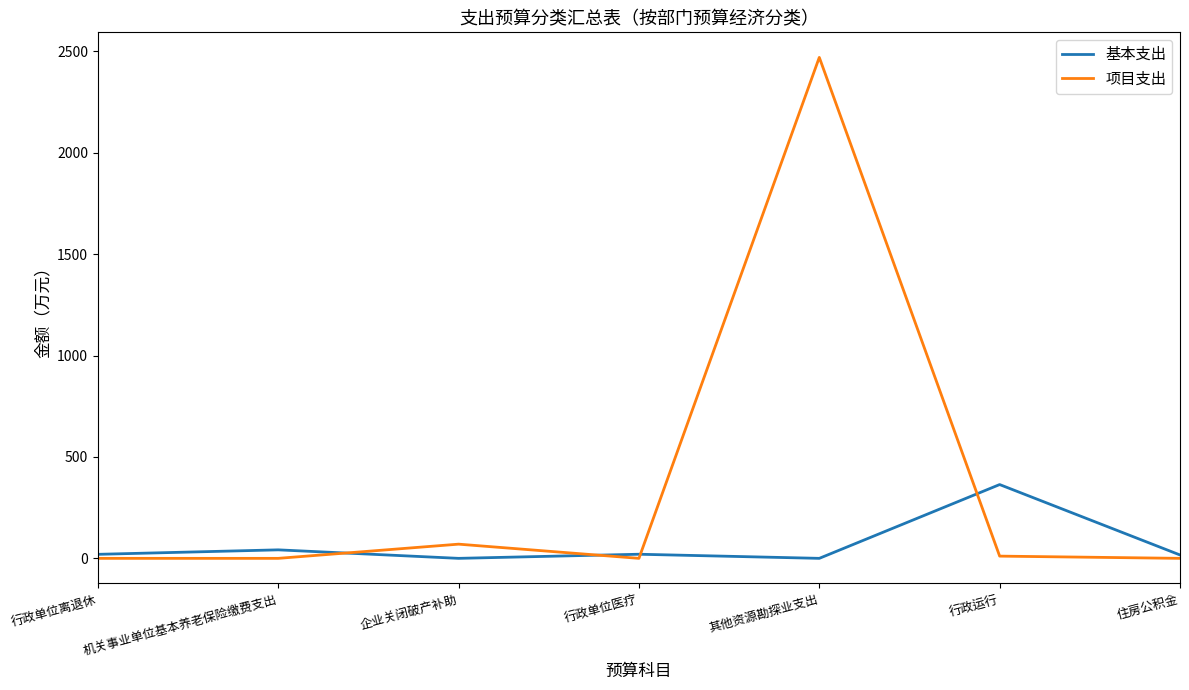

What is the average value of the 基本支出 series?

66.1